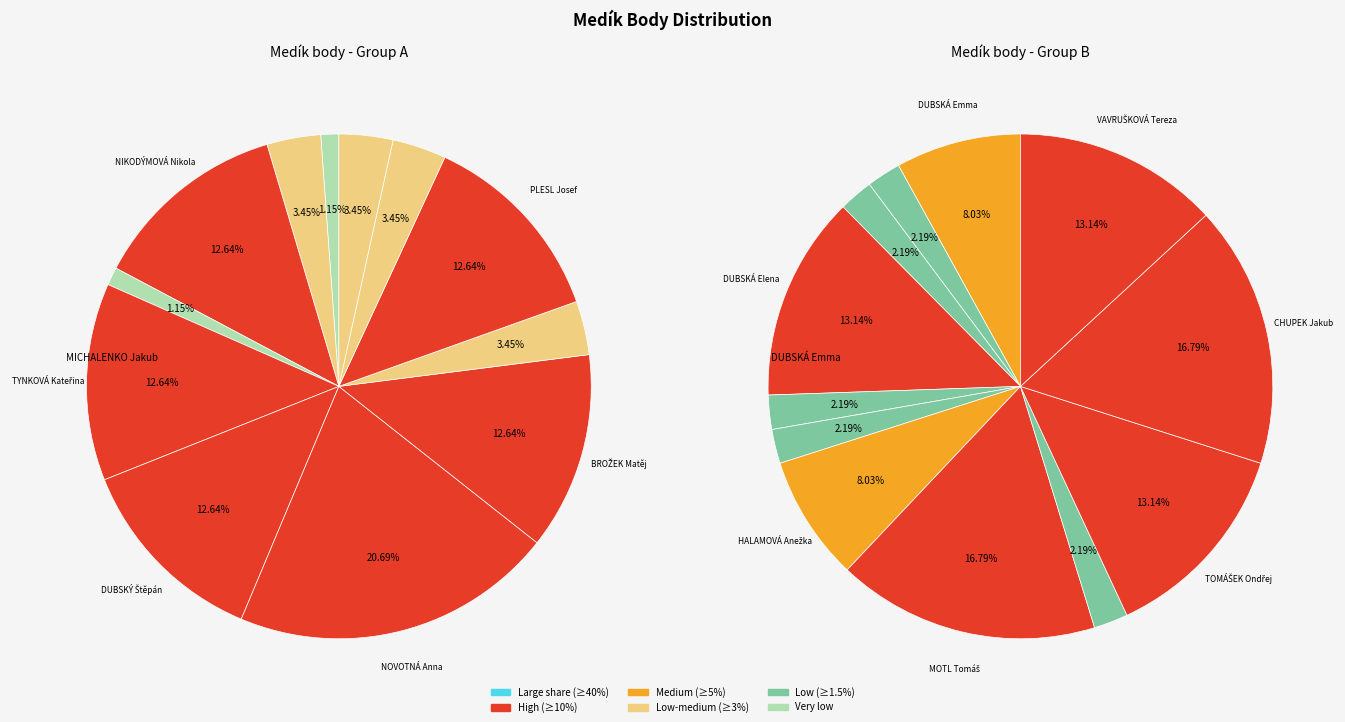

Does VAVŘAČ Šimon represent more than half of the total?

No